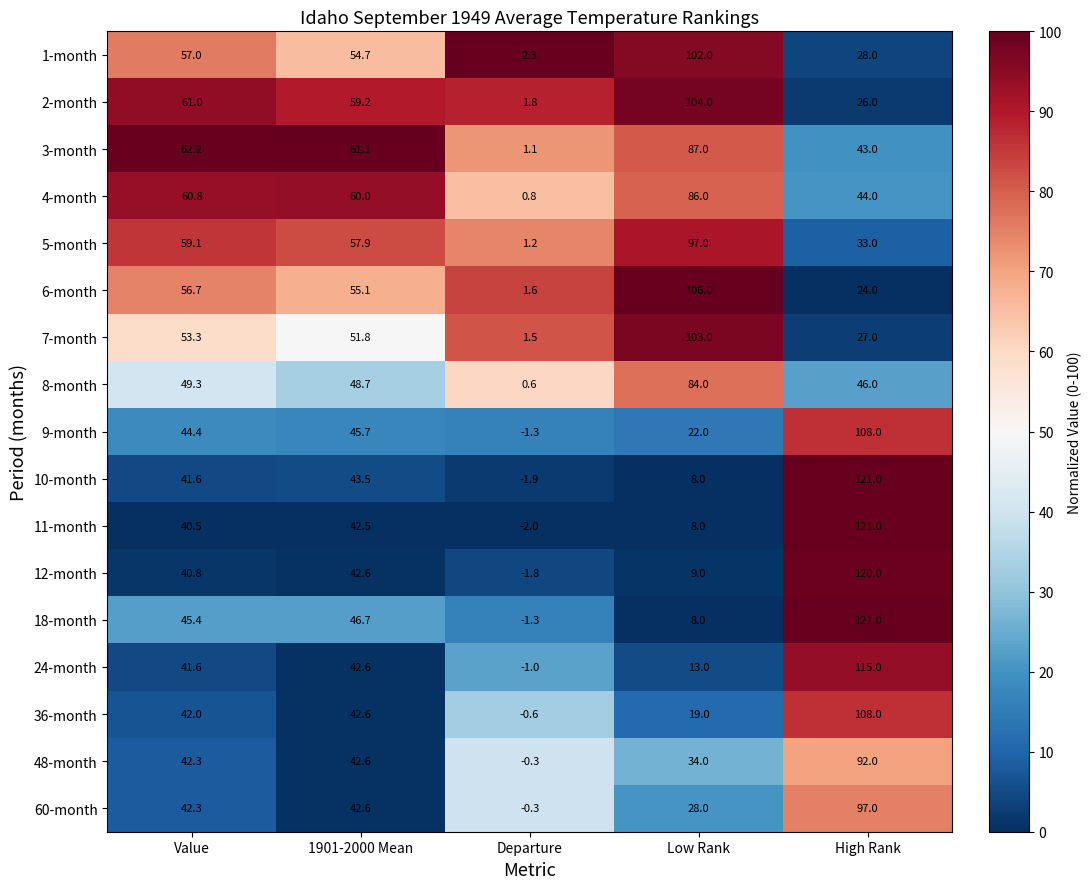

The 3-month series shows 14.8 at 1901-2000 Mean. True or false?

False